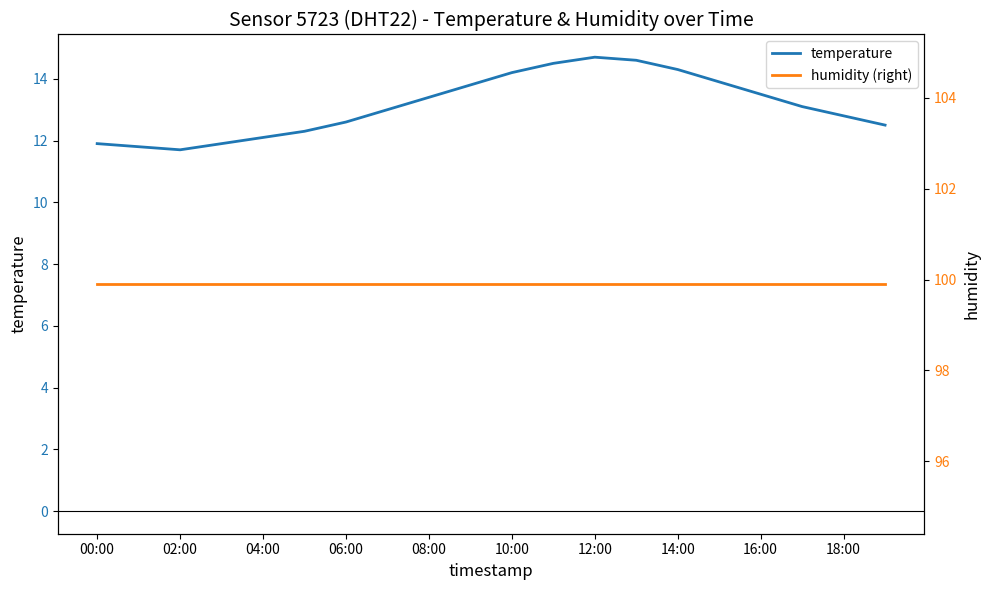

The temperature series shows 12.8 at 18:00. True or false?

True